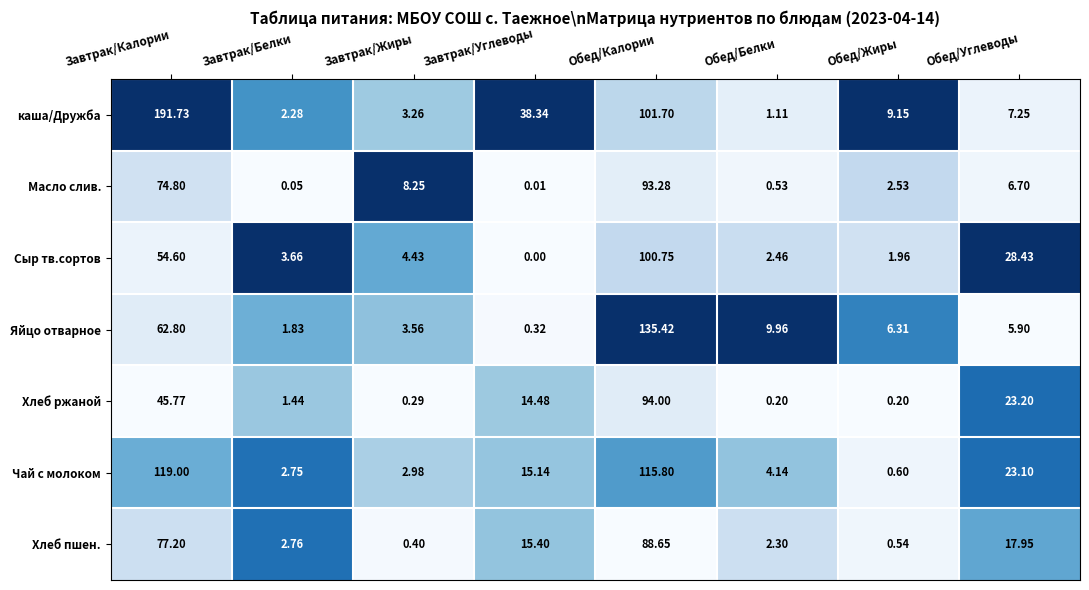

At which category is the sum across all series the highest?

Обед/Калории